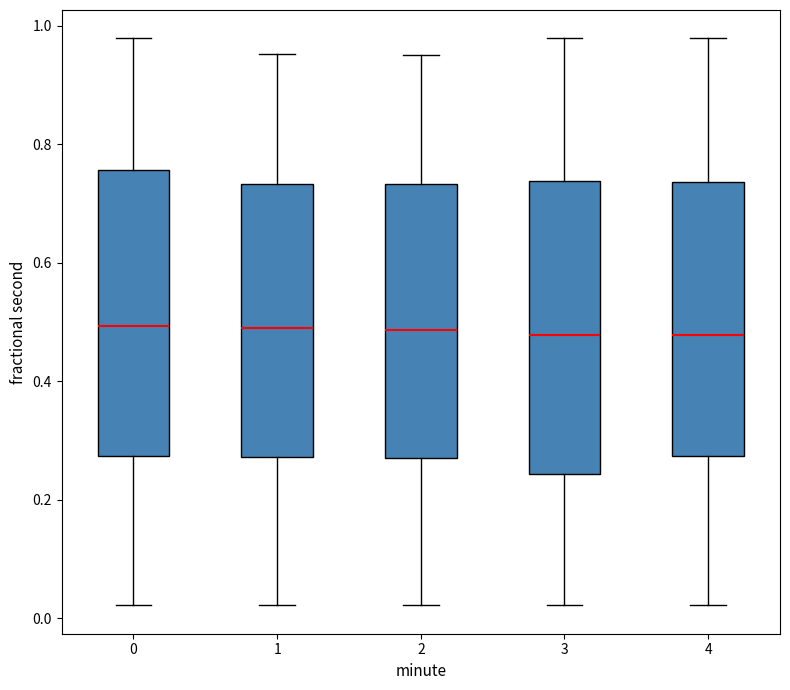

Reading left to right, read every box against the y-axis: the position of its median line, the range the box covers, and the ends of its whiskers. The values are not printed on the chart, so give them approximately, as read against the axis.

0: median 0.50, box 0.28 to 0.76, whiskers 0.02 to 0.98
1: median 0.48, box 0.28 to 0.74, whiskers 0.02 to 0.96
2: median 0.48, box 0.28 to 0.74, whiskers 0.02 to 0.96
3: median 0.48, box 0.24 to 0.74, whiskers 0.02 to 0.98
4: median 0.48, box 0.28 to 0.74, whiskers 0.02 to 0.98